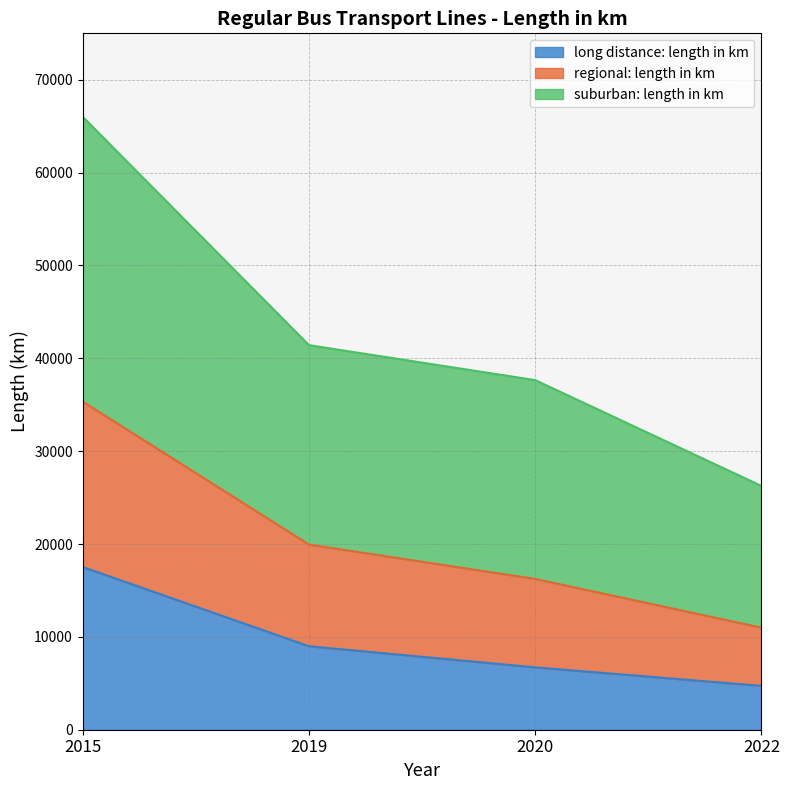

The regional: length in km series shows 68416 at 2019. True or false?

False